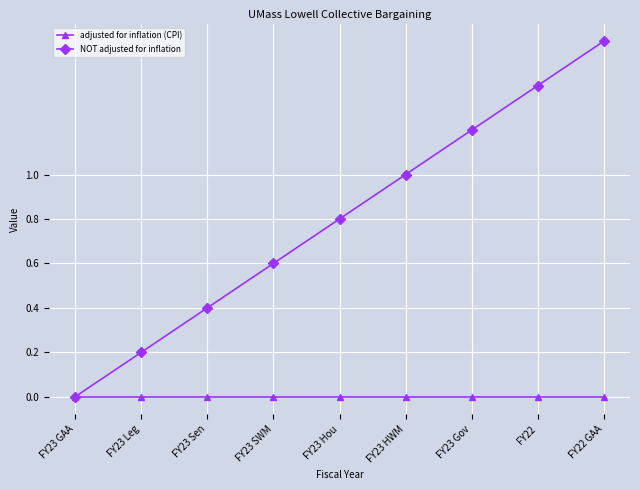

Which category has the highest value across all series?

FY22 GAA